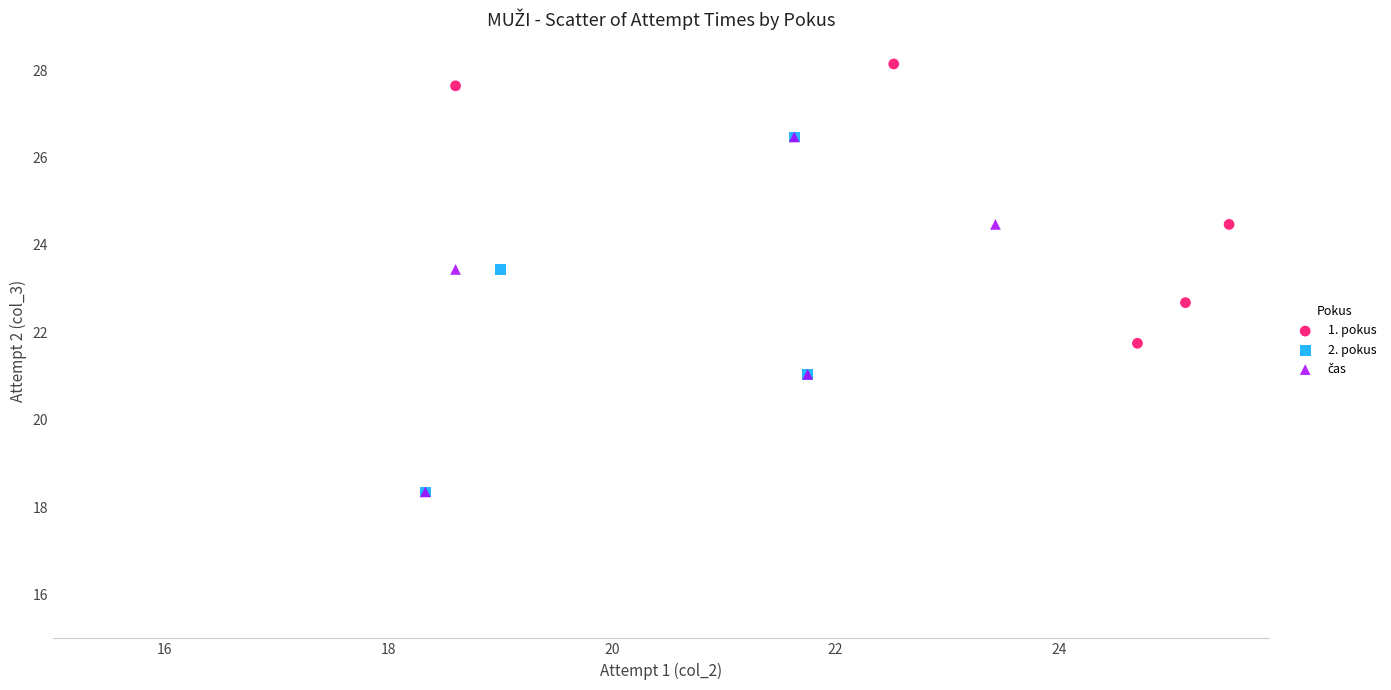

Which series reaches the maximum Y coordinate?

1. pokus